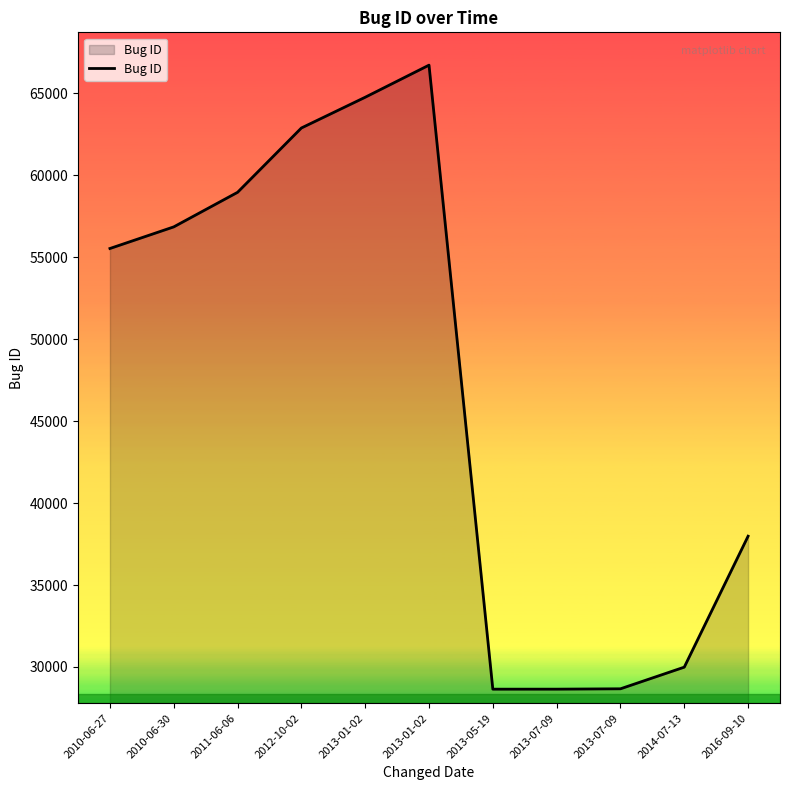

How many lines are shown in the chart?

1